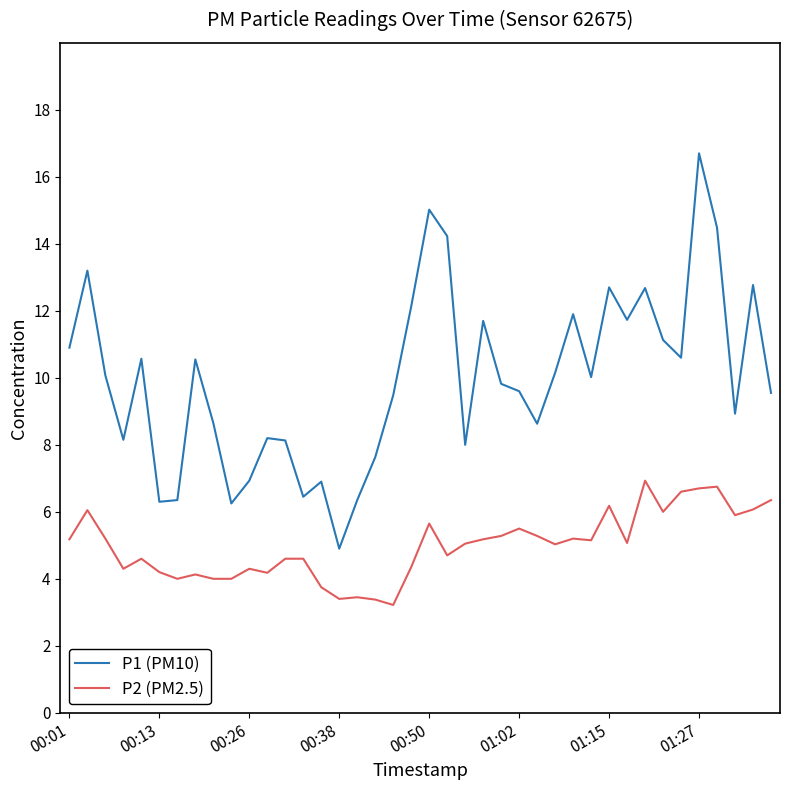

Rank the series by their average value, from highest to lowest.

P1 (PM10), P2 (PM2.5)